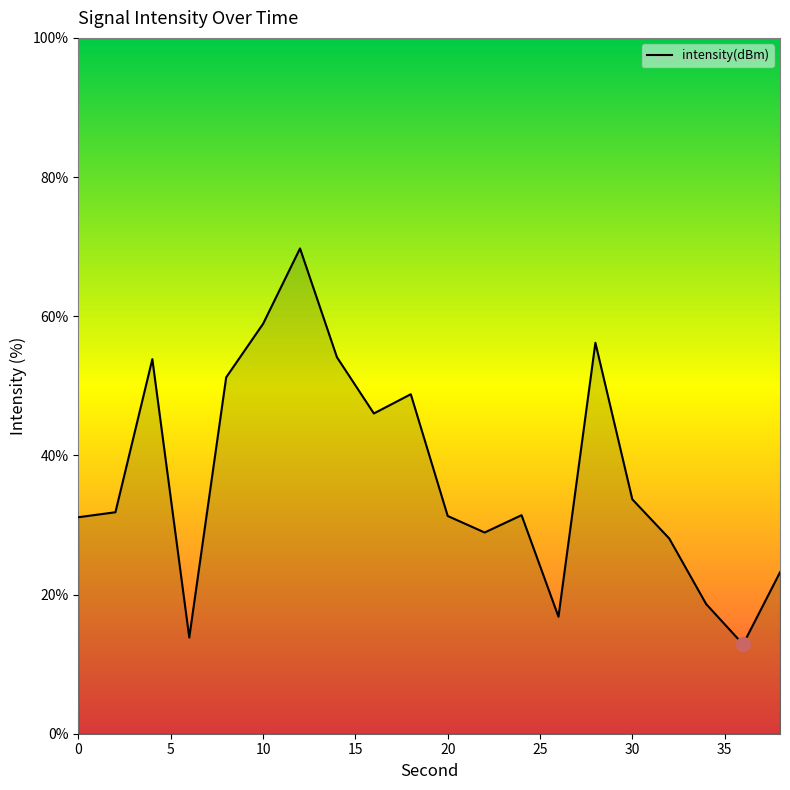

How many interior local peaks (higher than both neighbors) does the data have?

5